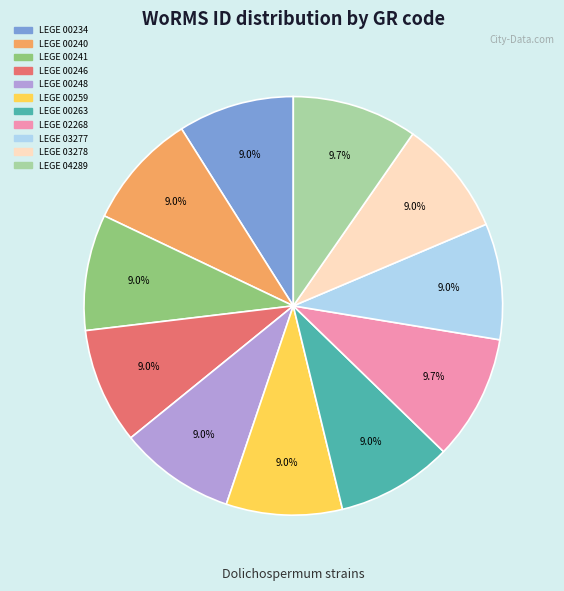

To the nearest percent, what portion does LEGE 00263 represent?

9%